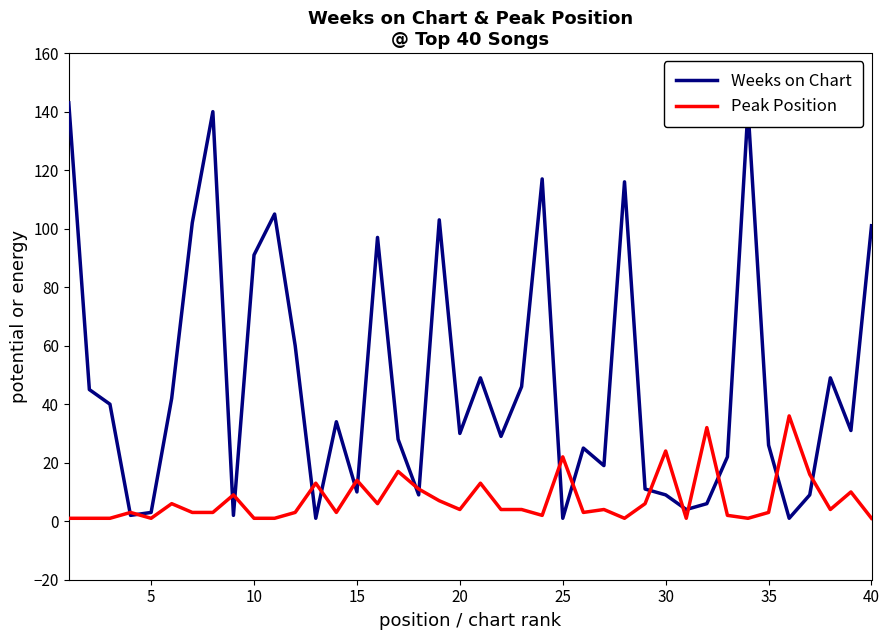

What is the maximum value for Peak Position?

36